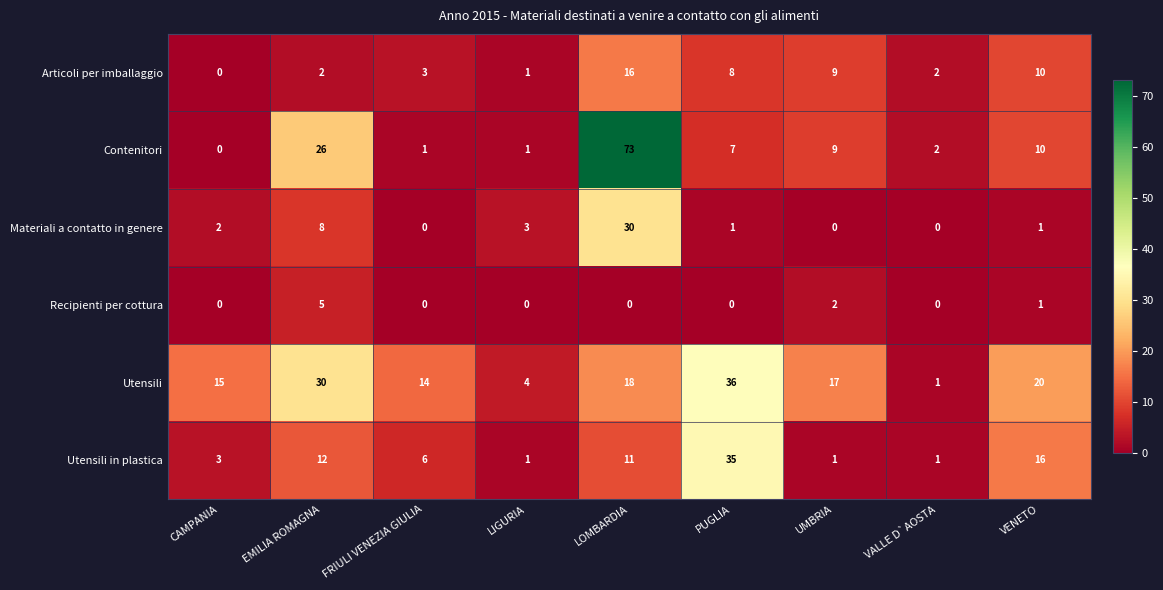

Which series has the widest spread of values?

Contenitori